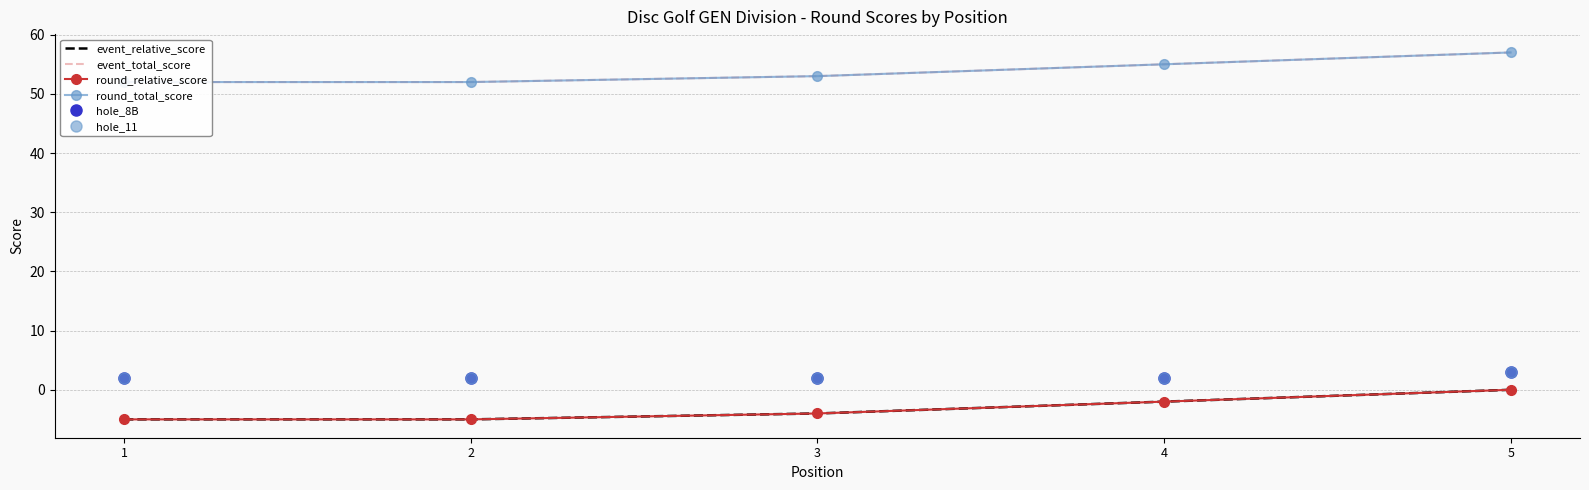

True or false: event_total_score and round_total_score intersect in this chart.

False